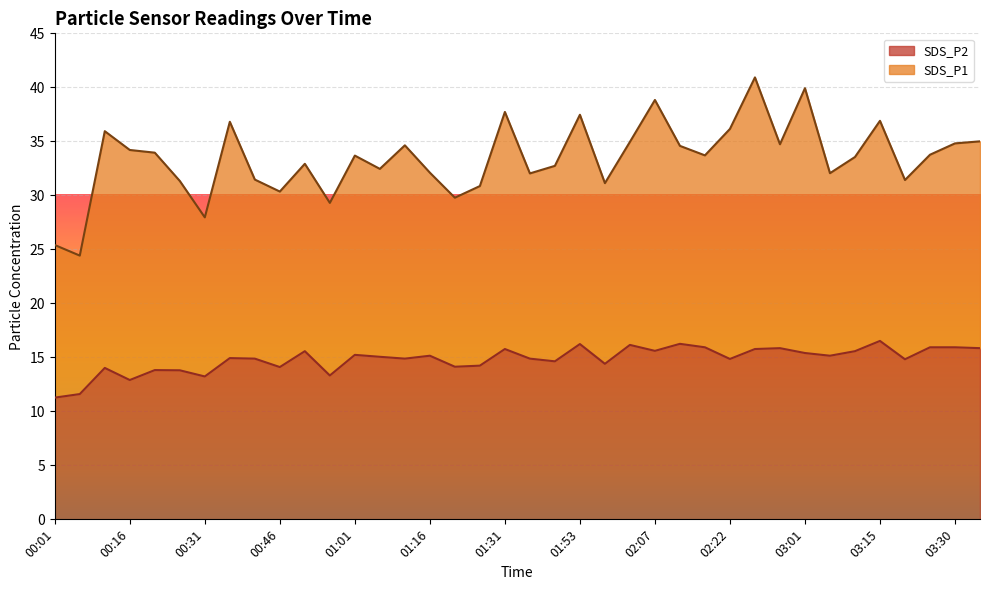

What is the label of the 34th point from the left?

03:15